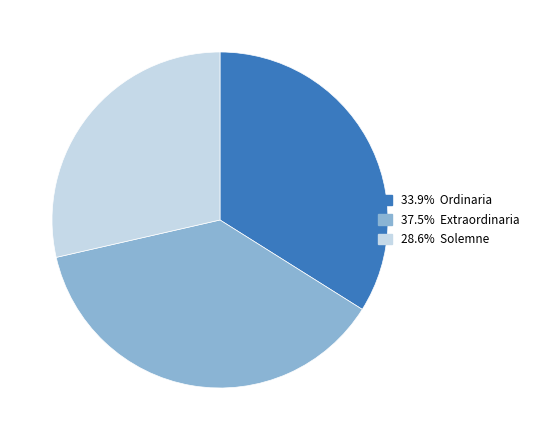

Does any single category account for the majority?

No